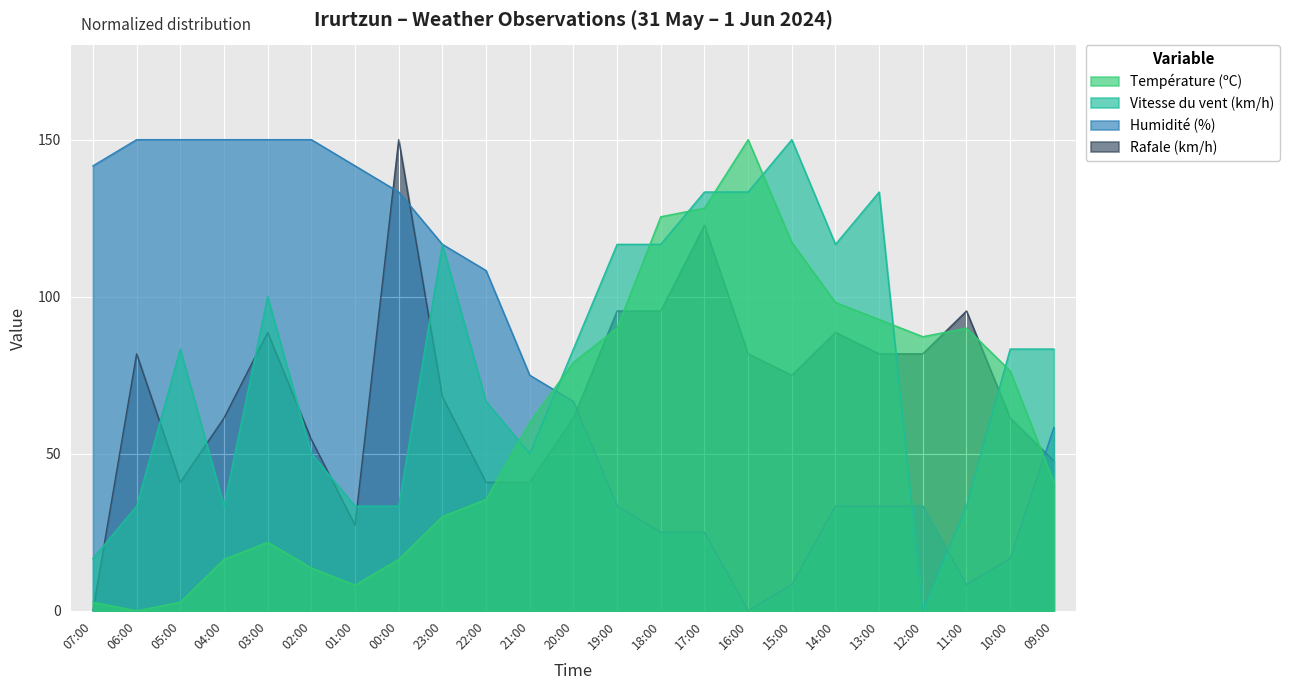

Which series has the largest range (max minus min)?

Température (ºC)